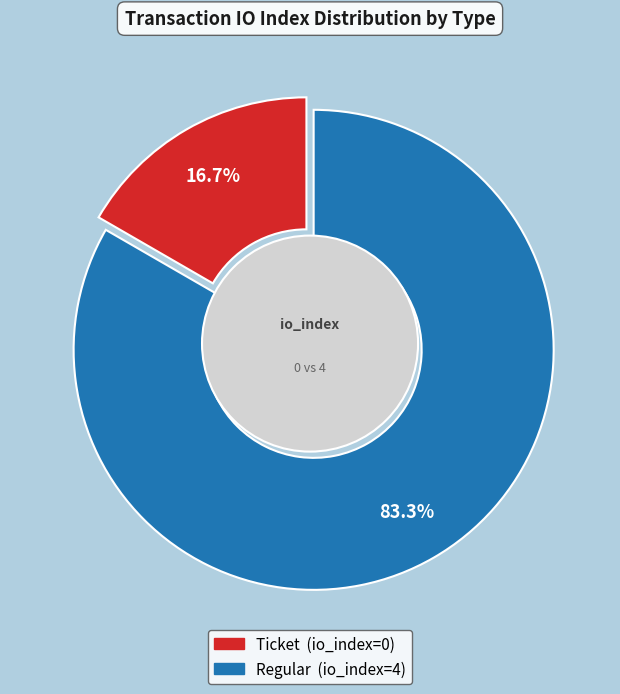

Does Regular (io_index=4) represent more than half of the total?

Yes